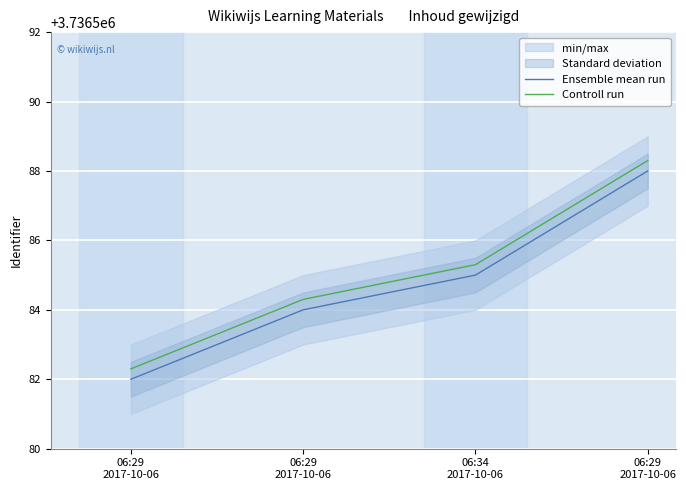

True or false: Controll run has more than 2 points higher than both neighbors.

False